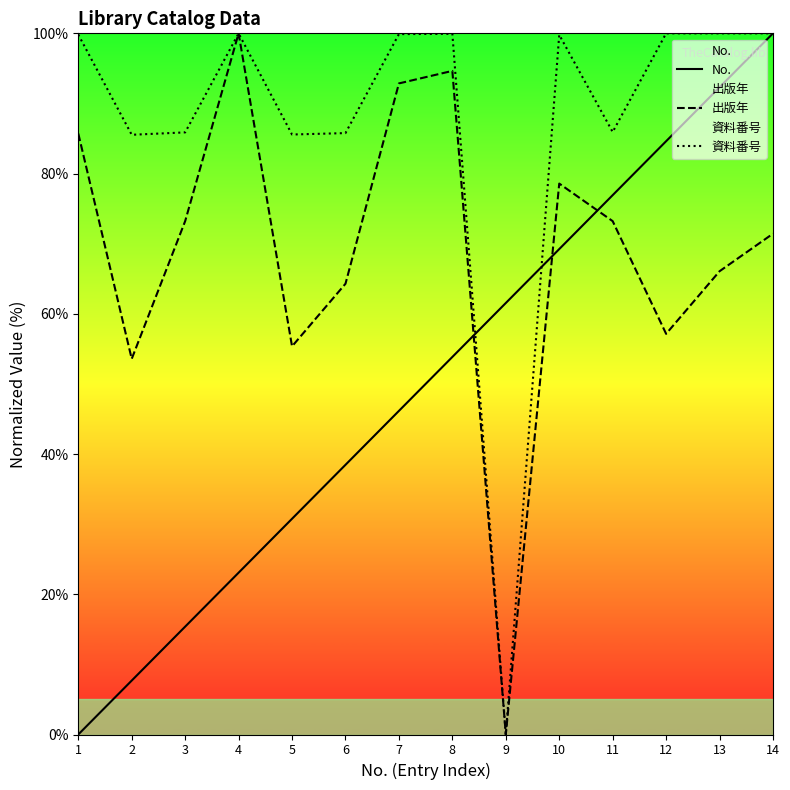

Rank the categories by 出版年 value from highest to lowest.

4, 8, 7, 1, 10, 3, 11, 14, 13, 6, 12, 5, 2, 9